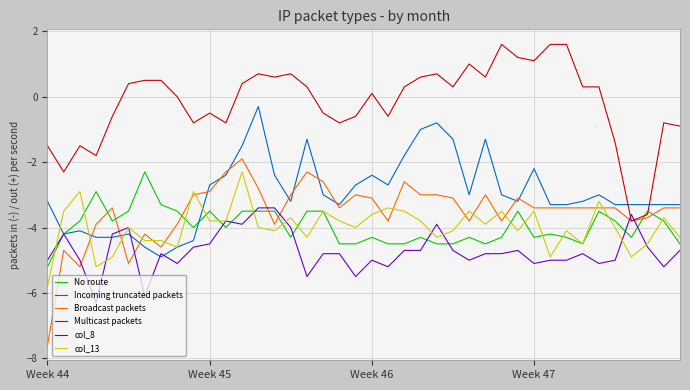

What is the highest value of the No route series?

-2.3